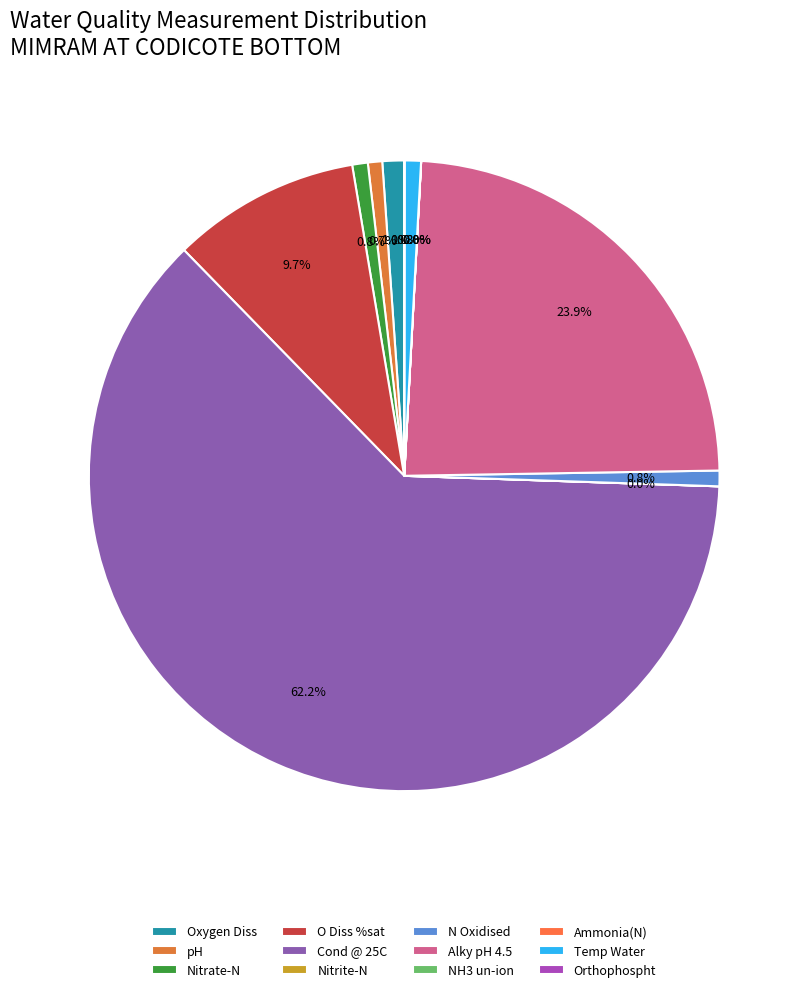

Which has a higher value, Alky pH 4.5 or Nitrate-N?

Alky pH 4.5